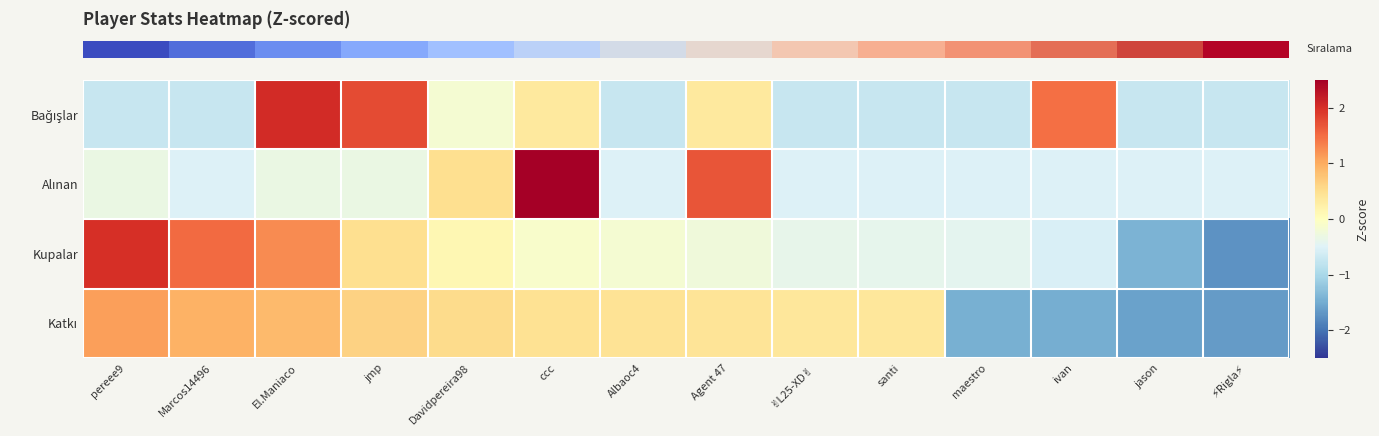

At which category does the chart reach its peak across all series?

ccc